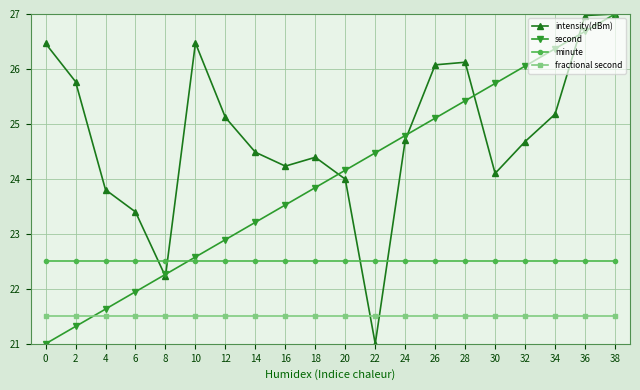

How many data points in second are less than 24?

10